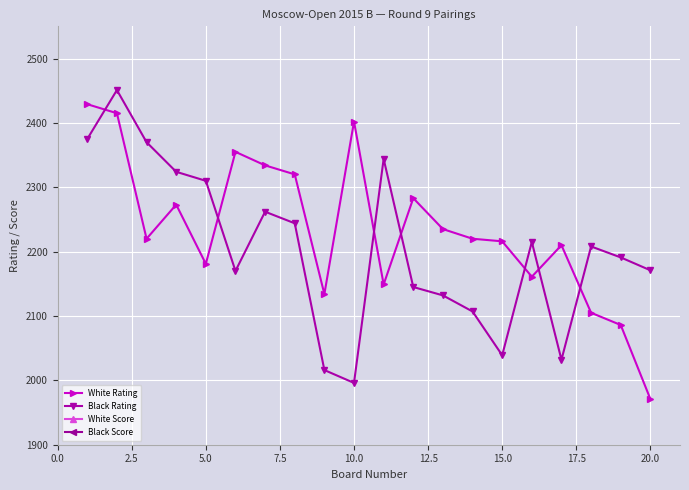

Reading left to right, transcribe all the data shown in this chart.

White Rating: 2429.0	2415.0	2220.0	2273.0	2181.0	2355.0	2334.0	2320.0	2134.0	2402.0	2149.0	2283.0	2235.0	2220.0	2216.0	2161.0	2210.0	2105.0	2086.0	1971.0
Black Rating: 2375.0	2451.0	2370.0	2324.0	2310.0	2170.0	2262.0	2244.0	2016.0	1996.0	2344.0	2145.0	2132.0	2107.0	2039.0	2215.0	2032.0	2208.0	2191.0	2171.0
White Score: 7.0	6.0	6.5	6.0	6.0	5.5	5.5	5.5	5.5	5.0	5.0	5.0	5.0	5.0	5.0	5.0	5.0	5.0	5.0	5.0
Black Score: 6.5	6.5	6.0	6.0	6.0	6.0	5.5	5.5	5.5	5.5	5.0	5.0	5.0	5.0	5.0	5.0	5.0	5.0	5.0	5.0